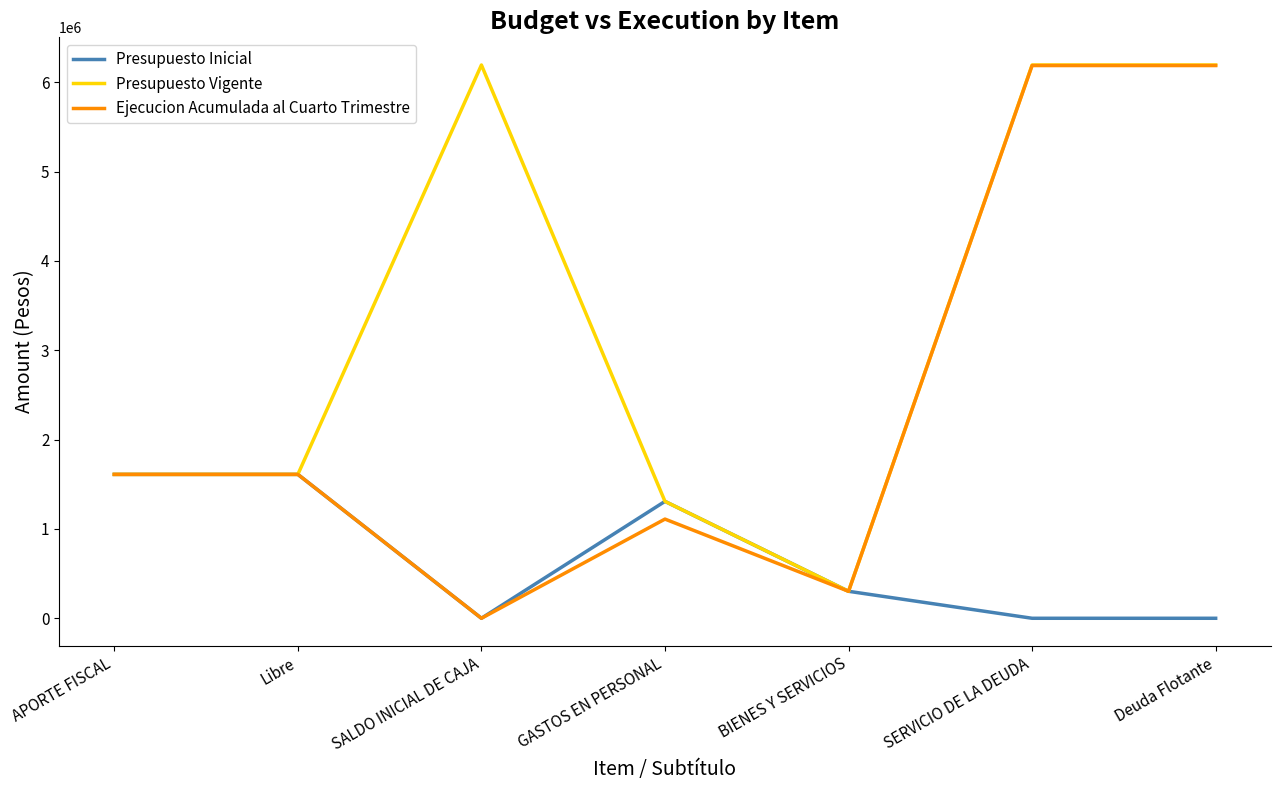

Reading left to right, extract all data points from this chart.

Presupuesto Inicial: 1610747	1610747	0	1308728	302019	0	0
Presupuesto Vigente: 1610747	1610747	6194011	1308728	302019	6194011	6194011
Ejecucion Acumulada al Cuarto Trimestre: 1610747	1610747	0	1110432	301865	6187944	6187944